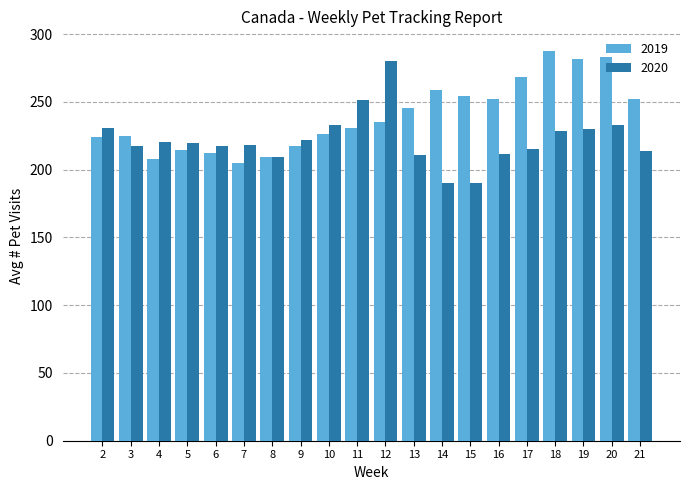

How many categories are shown in the chart?

20